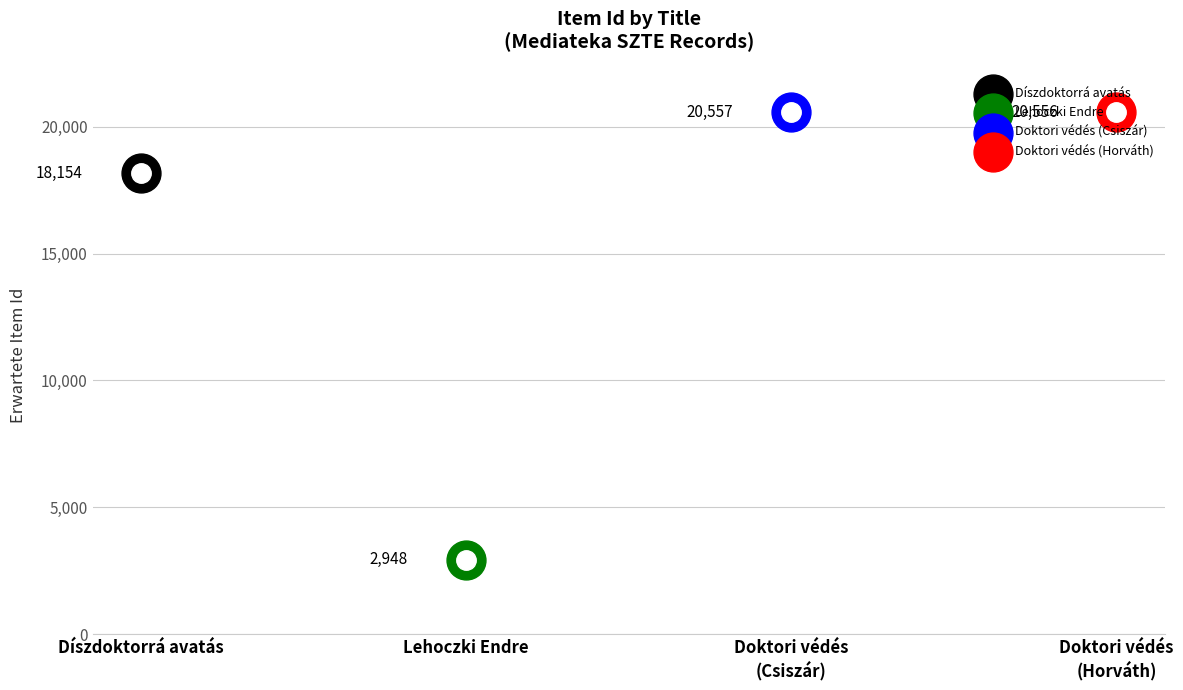

What is the change in value from Lehoczki Endre to Doktori védés (Horváth)?

+17608